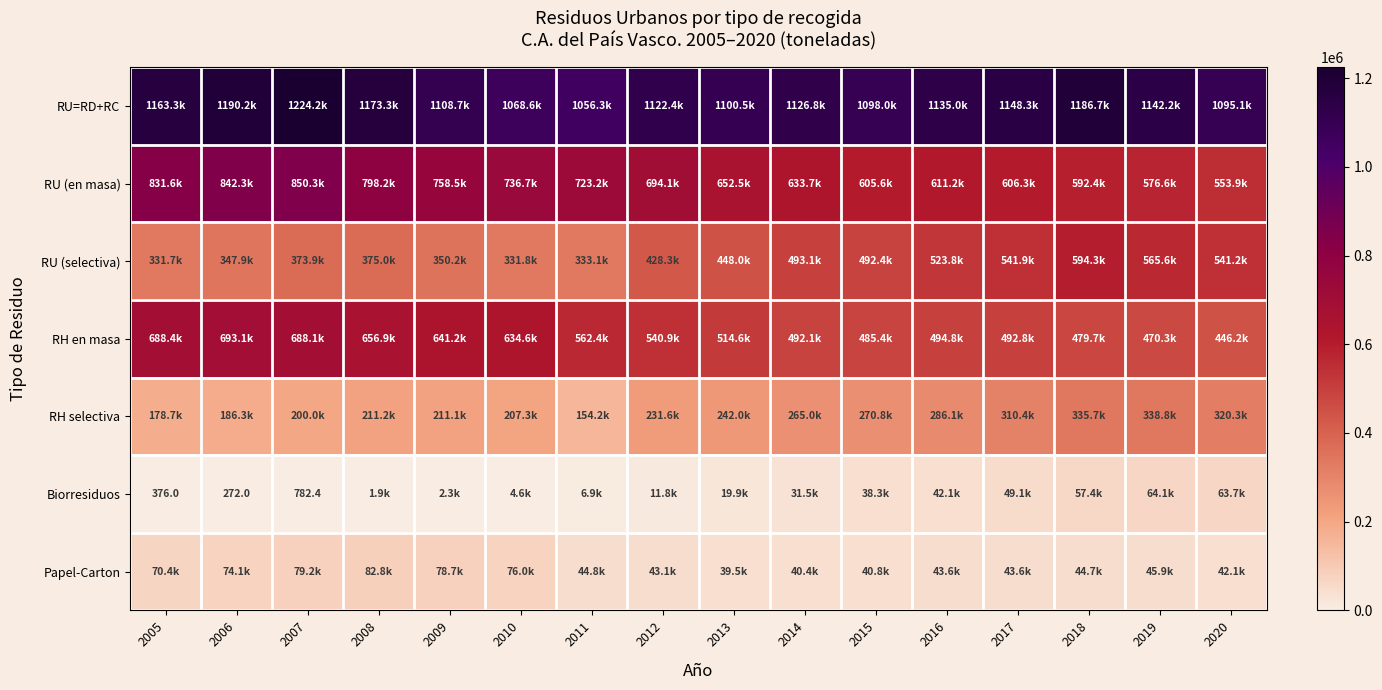

List the series in order of their peak value, highest first.

RU=RD+RC, RU (en masa), RH en masa, RU (selectiva), RH selectiva, Papel-Carton, Biorresiduos